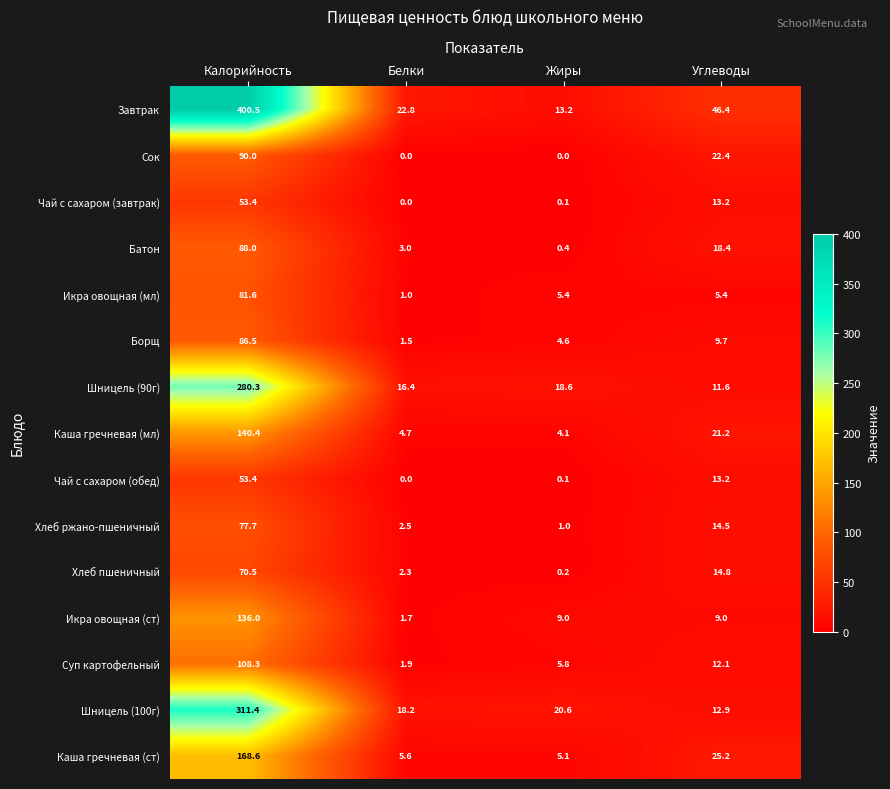

What is the average value of the Чай с сахаром (завтрак) series?

16.7